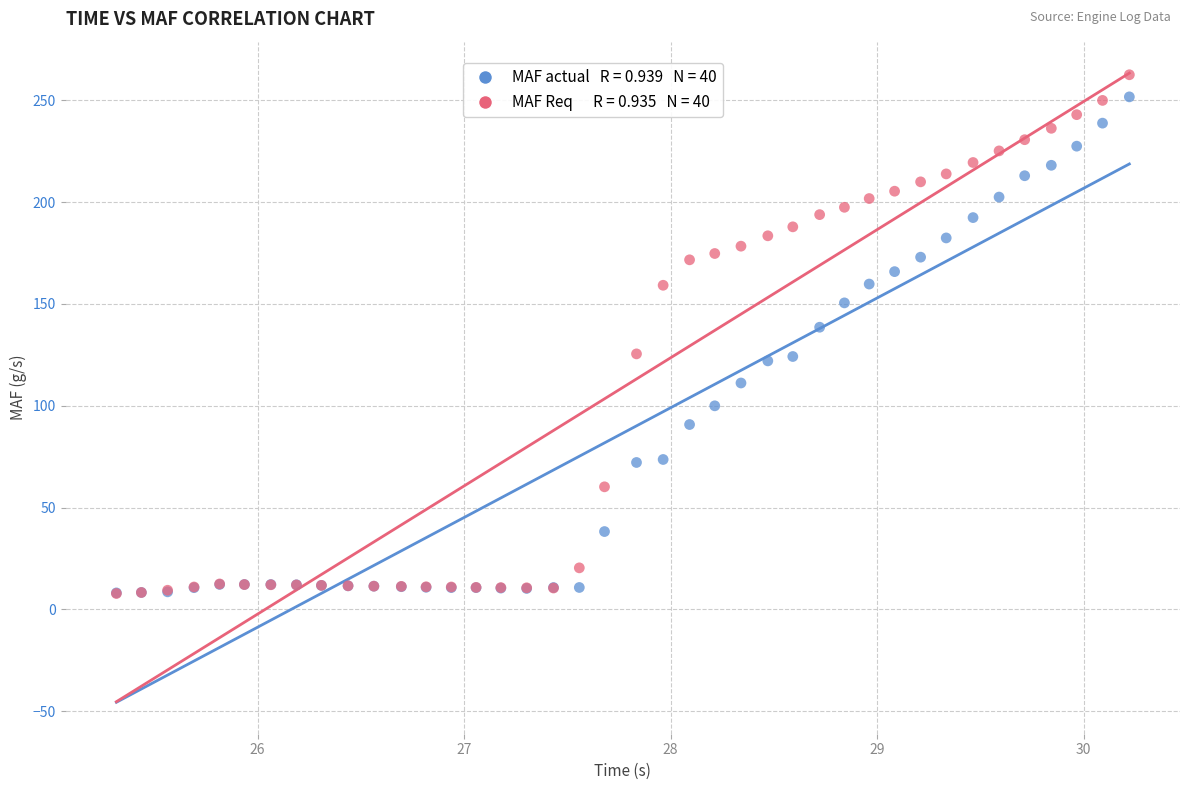

Across all series, what Y value is closest to 135?

138.6